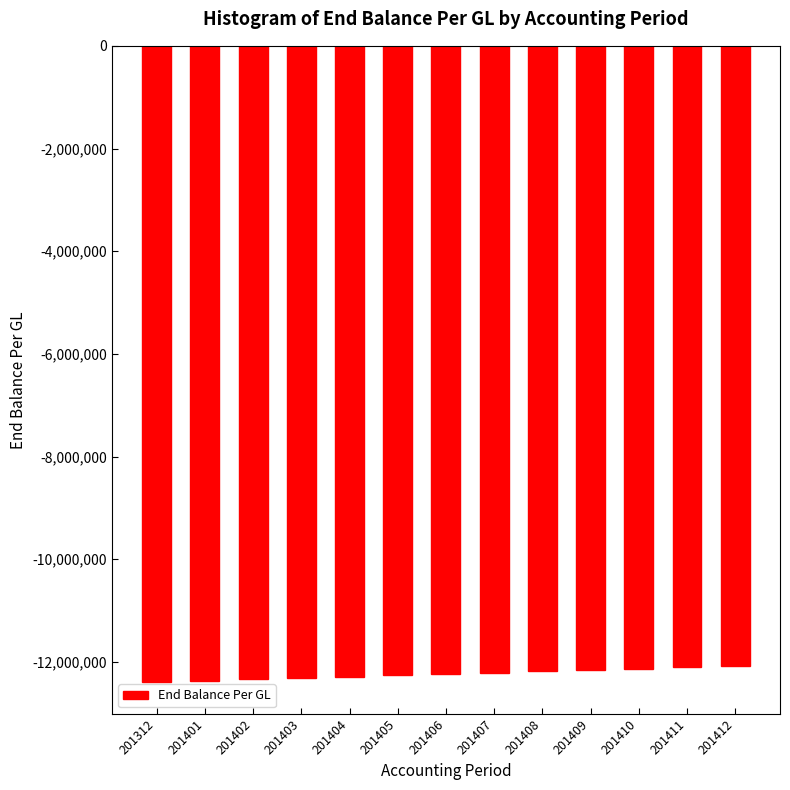

The value at 201403 is -12312734.3. True or false?

True